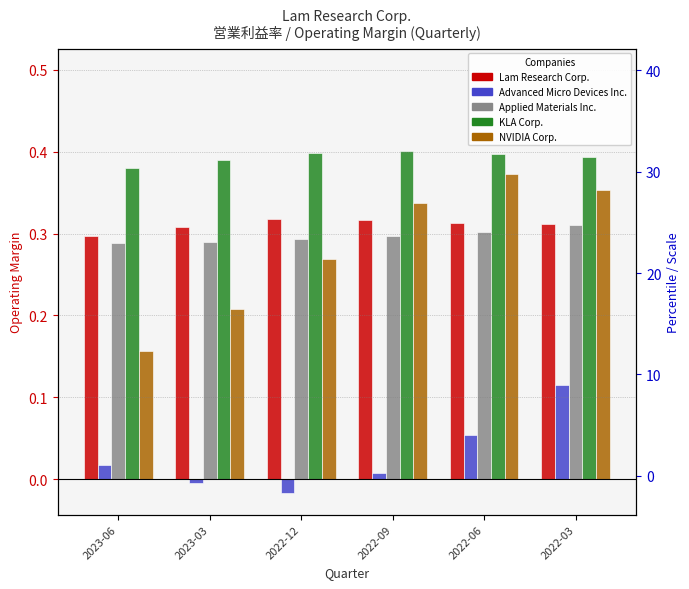

What position from the right is 2022-06?

2